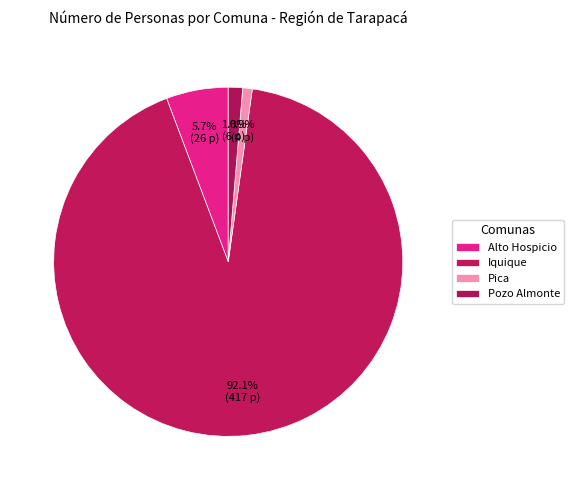

What percentage is the Pica slice, to the nearest percent?

1%